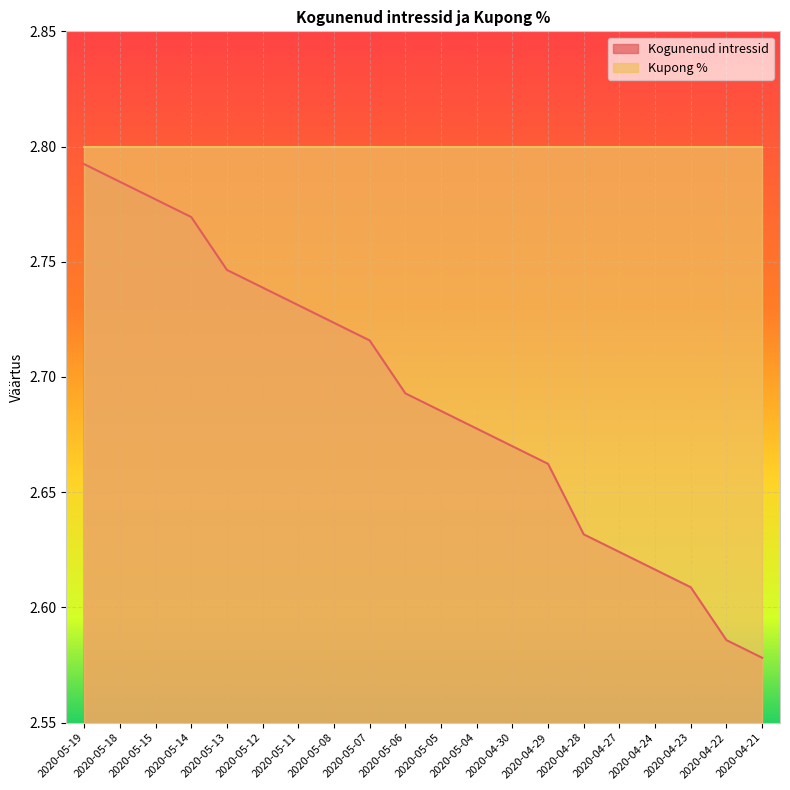

At which label is the value closest to 2?

2020-04-21